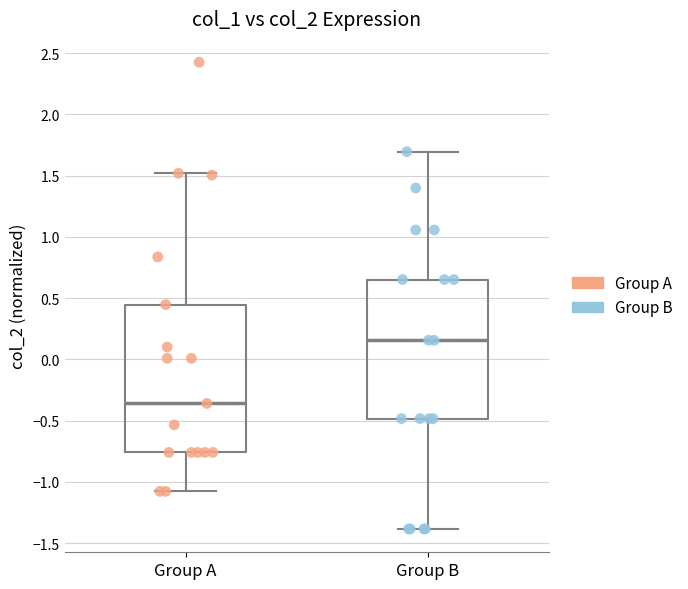

Reading left to right, transcribe this box plot: for each box, give where its median line is, the range the box spans, and where its two whiskers end, as read against the y-axis. The values are not printed on the chart, so give them approximately, as read against the axis.

Group A: median -0.35, box -0.75 to 0.45, whiskers -1.10 to 1.50
Group B: median 0.15, box -0.50 to 0.65, whiskers -1.40 to 1.70